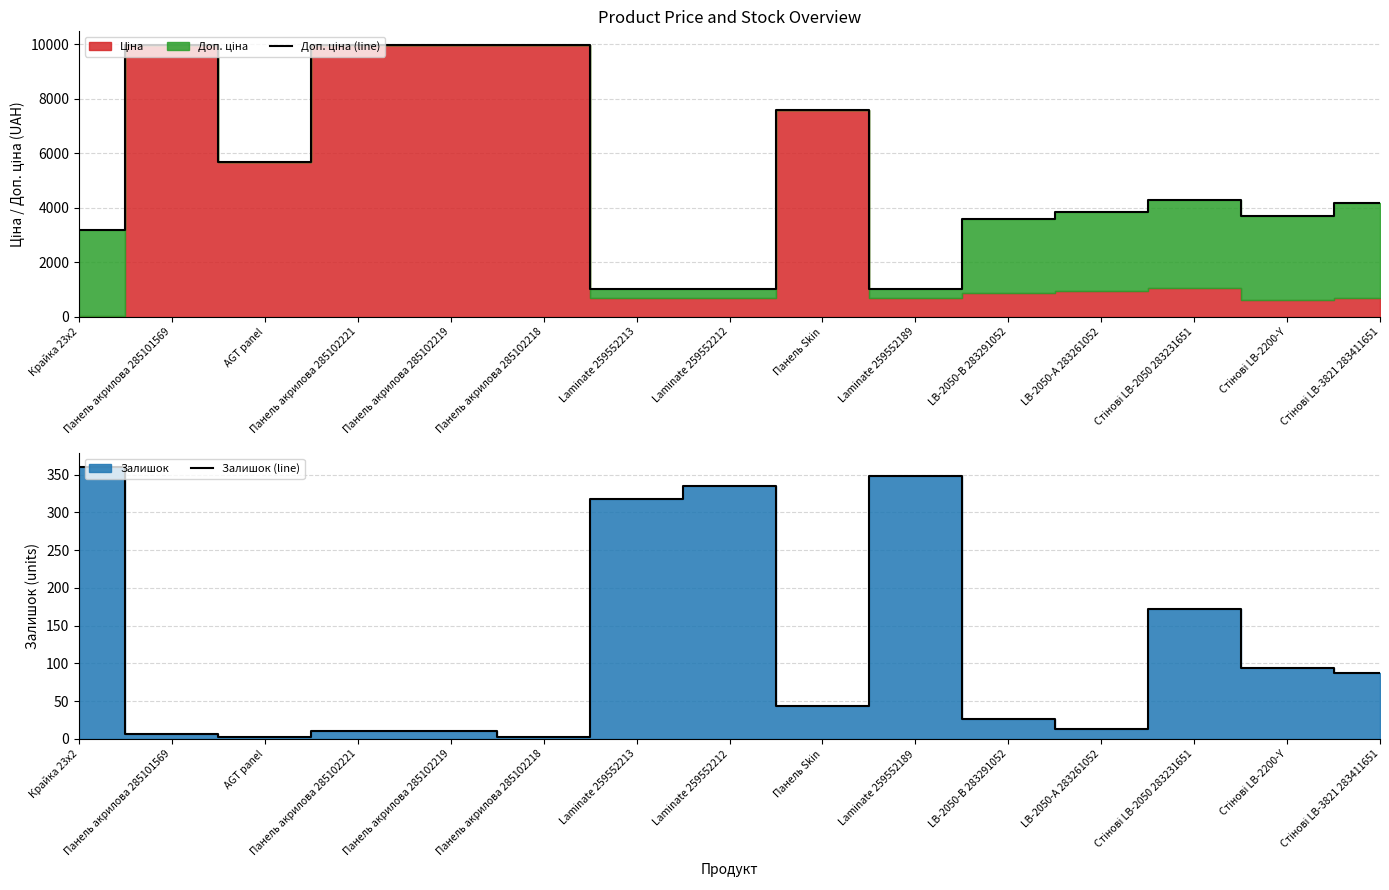

Reading right to left, transcribe all the data shown in this chart.

Доп. ціна (line): 4165.6	3701.9	4279.1	3854.0	3583.6	1024.6	7596.5	1024.6	1024.6	9975.0	9975.0	9975.0	5673.8	9975.0	3205.0
Залишок (line): 87.0	94.0	172.0	13.0	27.0	348.0	44.0	335.0	318.0	3.0	11.0	11.0	2.0	7.0	360.0